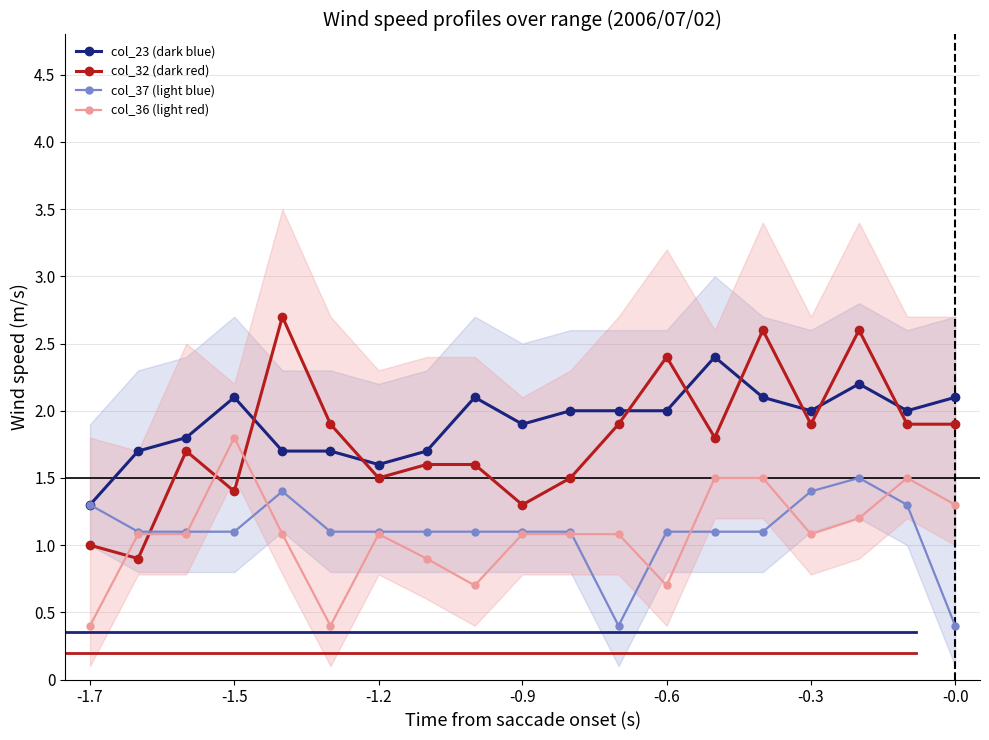

True or false: col_23 (dark blue) and col_36 (light red) cross at least once.

False